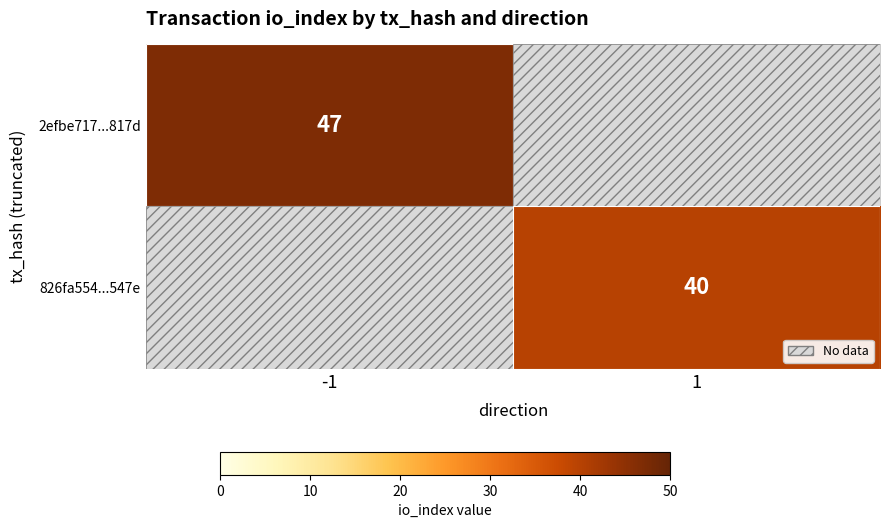

How many positive values does the 2efbe717...817d series have?

1